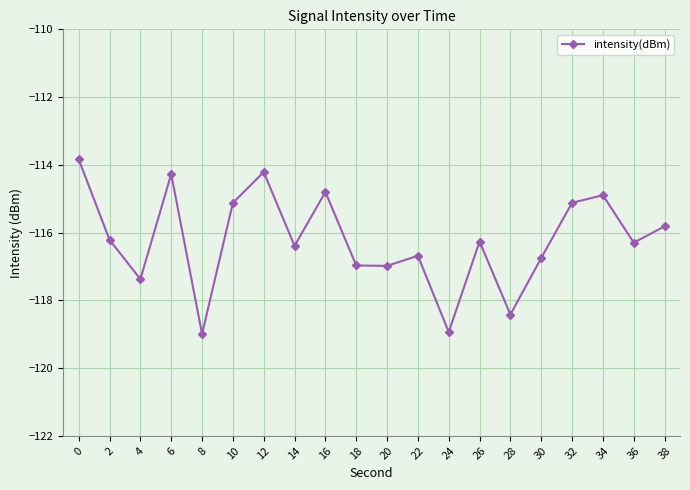

Does the chart have visible grid lines?

Yes